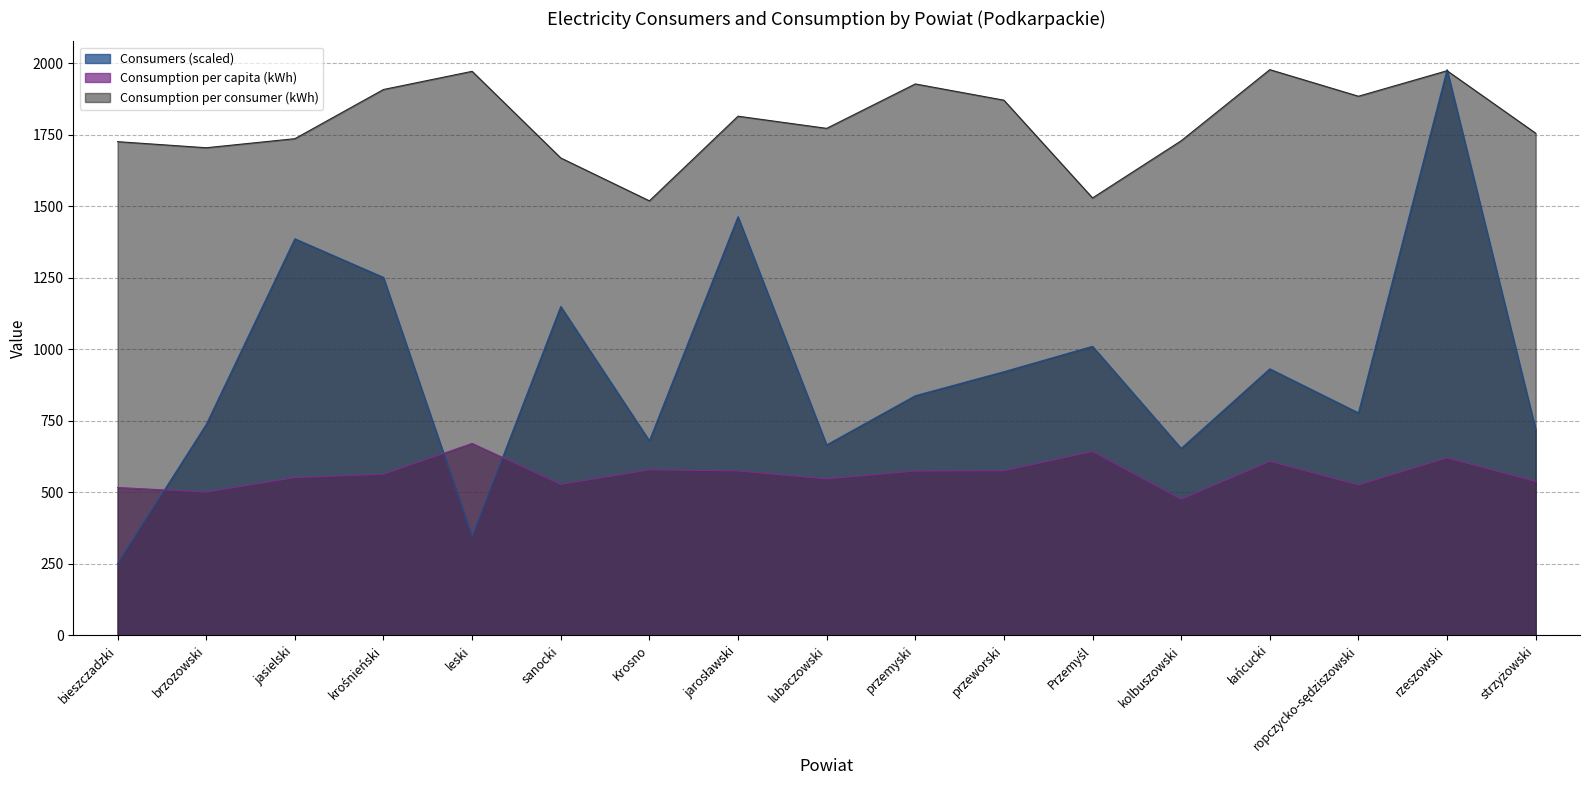

At which category is the sum across all series the highest?

rzeszowski